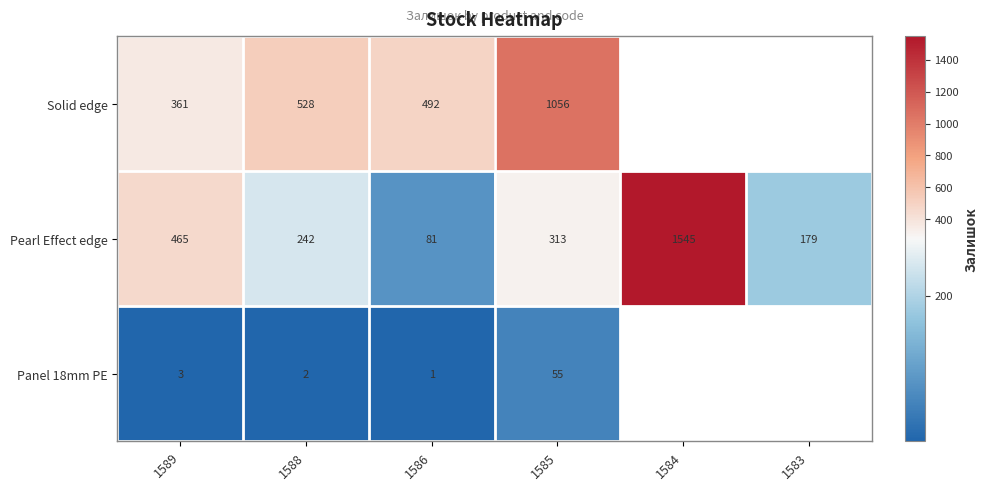

Rank the series at 1586 from highest to lowest value.

Solid edge, Pearl Effect edge, Panel 18mm PE